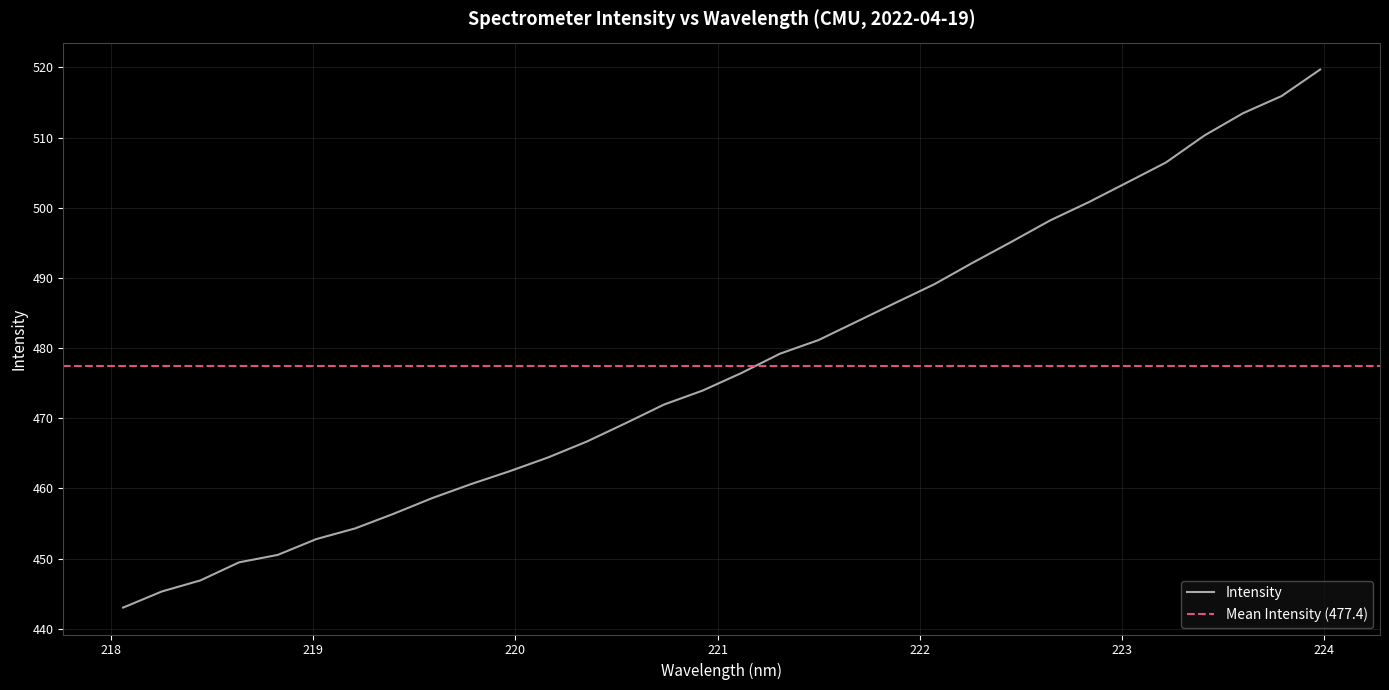

At which label is the value closest to 481?

221.4993